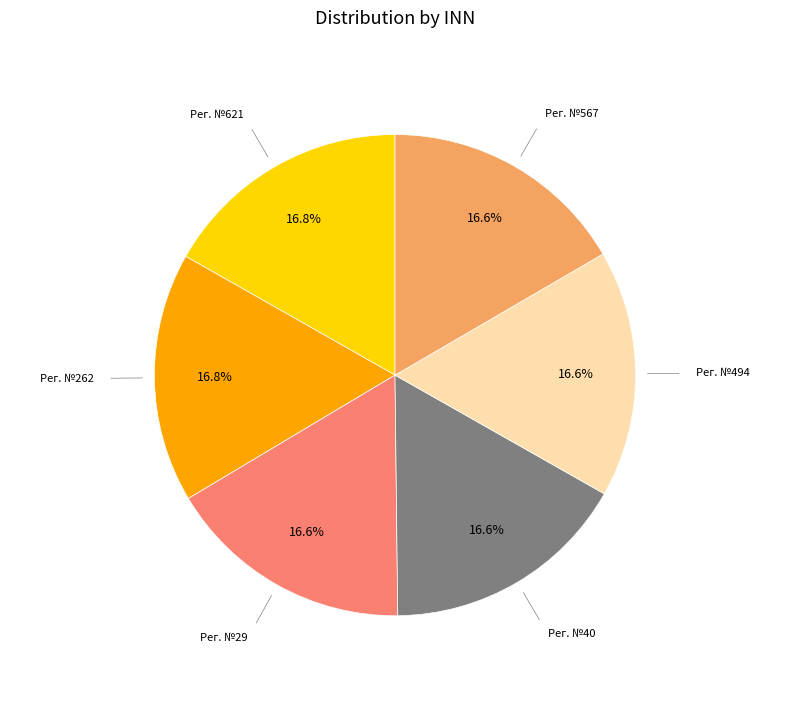

How much of the chart is everything except Рег. №621?

83.2%